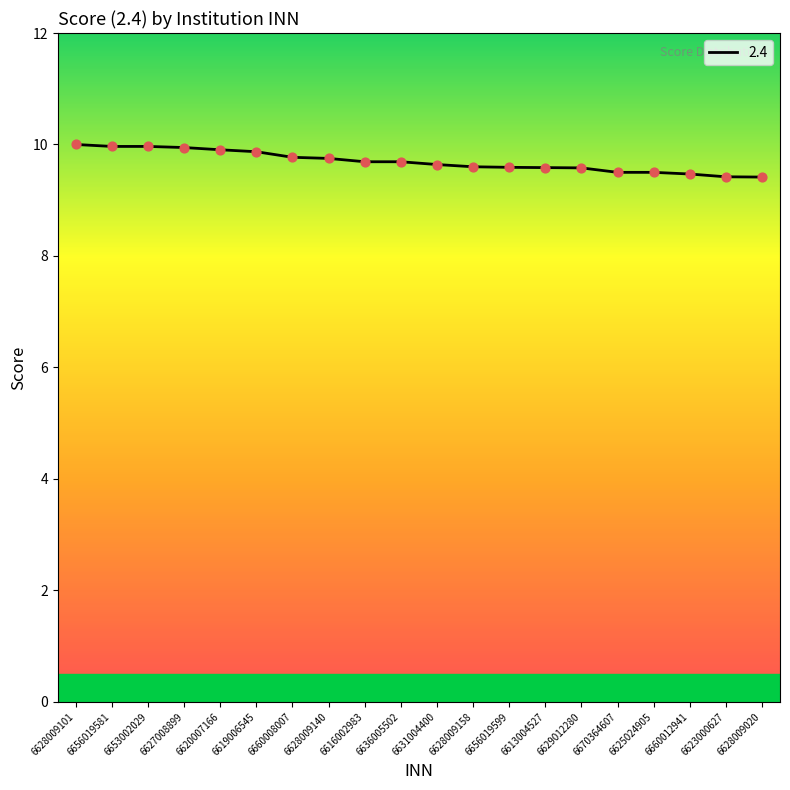

Approximately how many times larger is the value at 6623000627 compared to 6628009158?

1.0